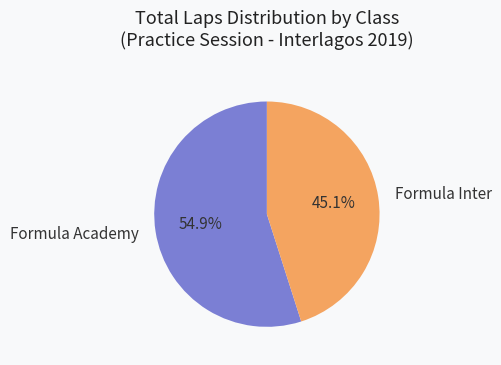

Combined, do Formula Academy and Formula Inter account for over 50%?

Yes